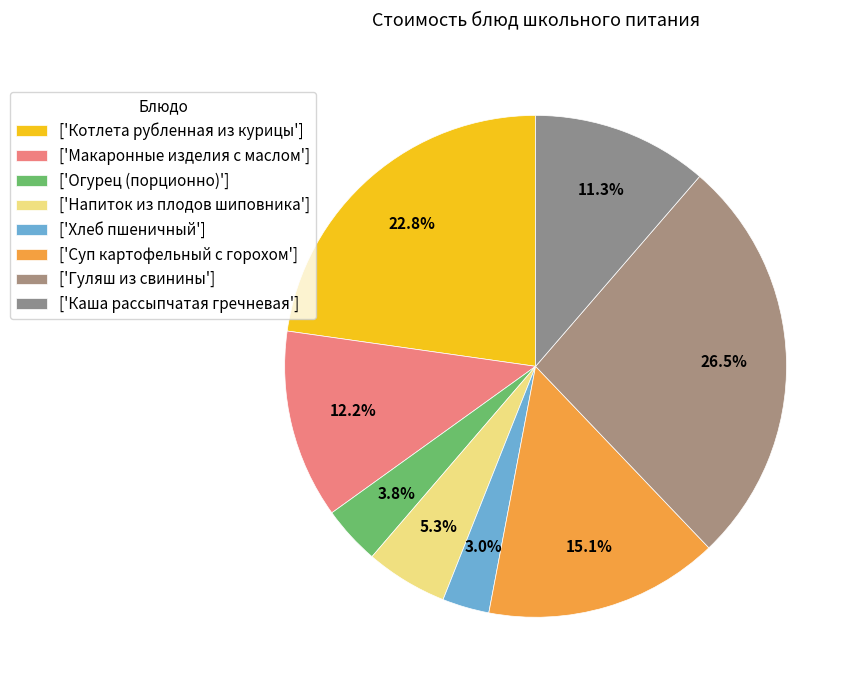

How many slices are in this pie chart?

8